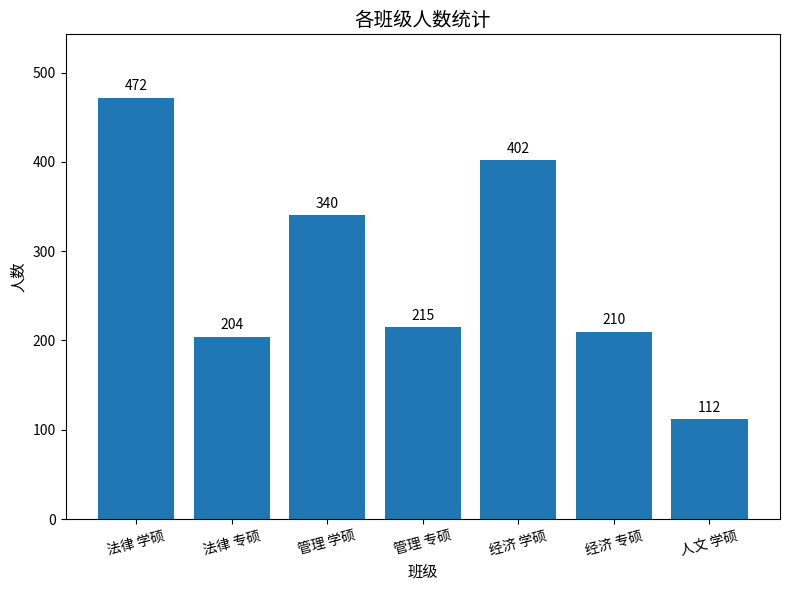

List the labels in order of value, largest first.

法律 学硕, 经济 学硕, 管理 学硕, 管理 专硕, 经济 专硕, 法律 专硕, 人文 学硕